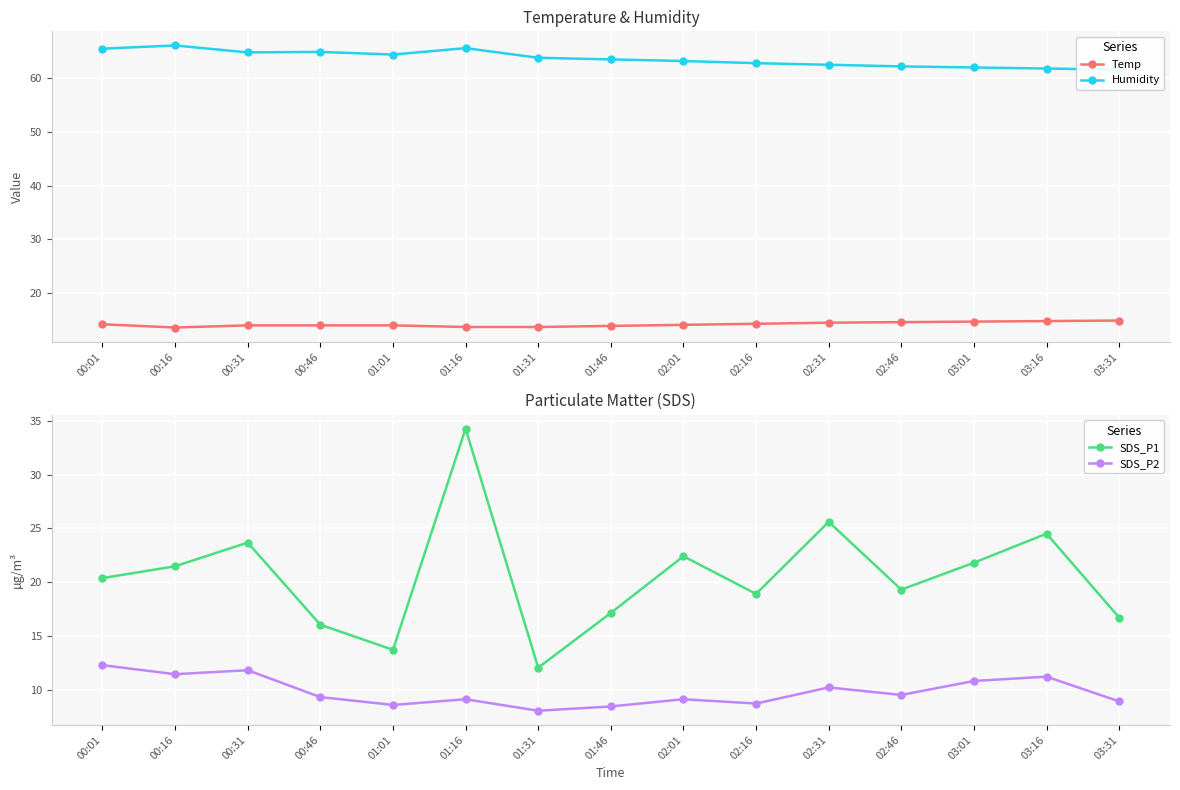

True or false: SDS_P1 has a value of 34.3 at 01:16.

True